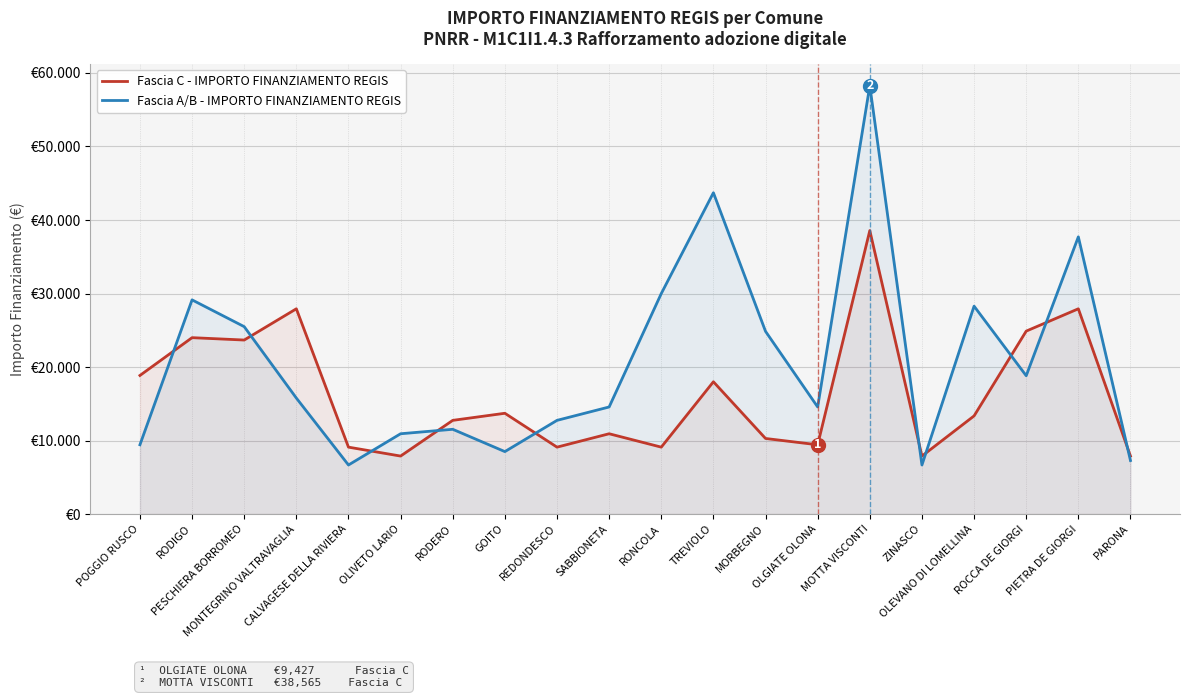

How many interior local valleys does the Fascia C - IMPORTO FINANZIAMENTO REGIS series have?

6